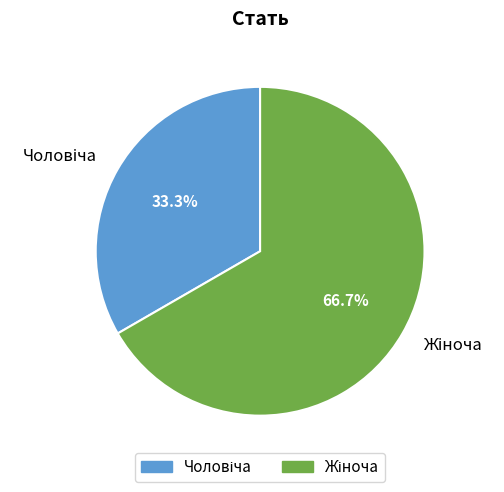

What is the change in value from Чоловіча to Жіноча?

+1